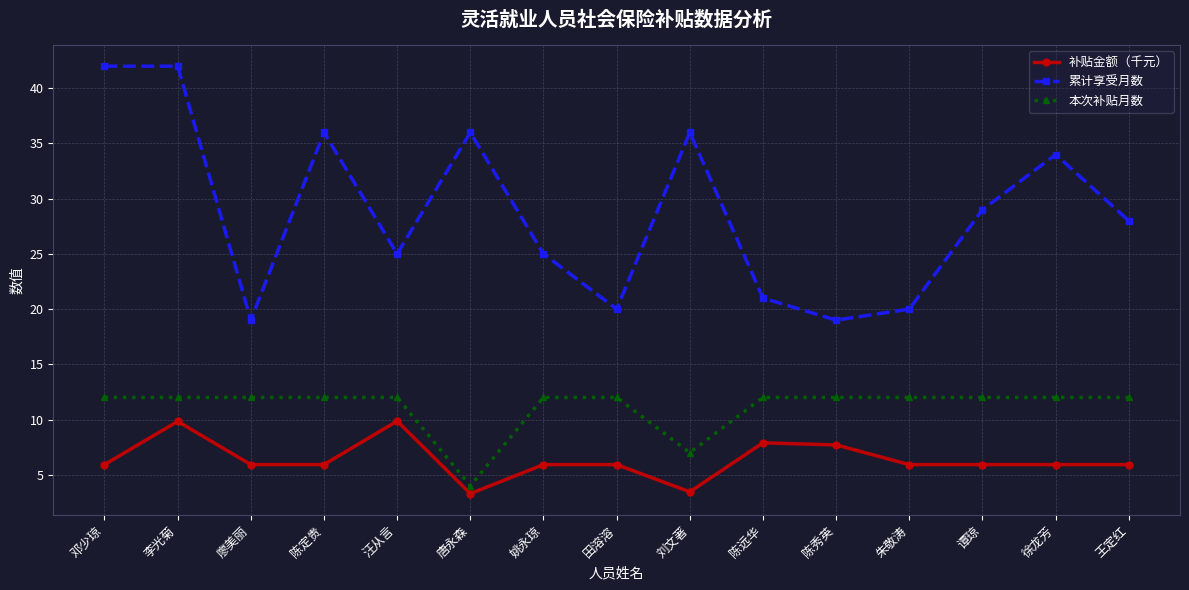

True or false: 本次补贴月数 has a value of 2.7 at 邓少琼.

False